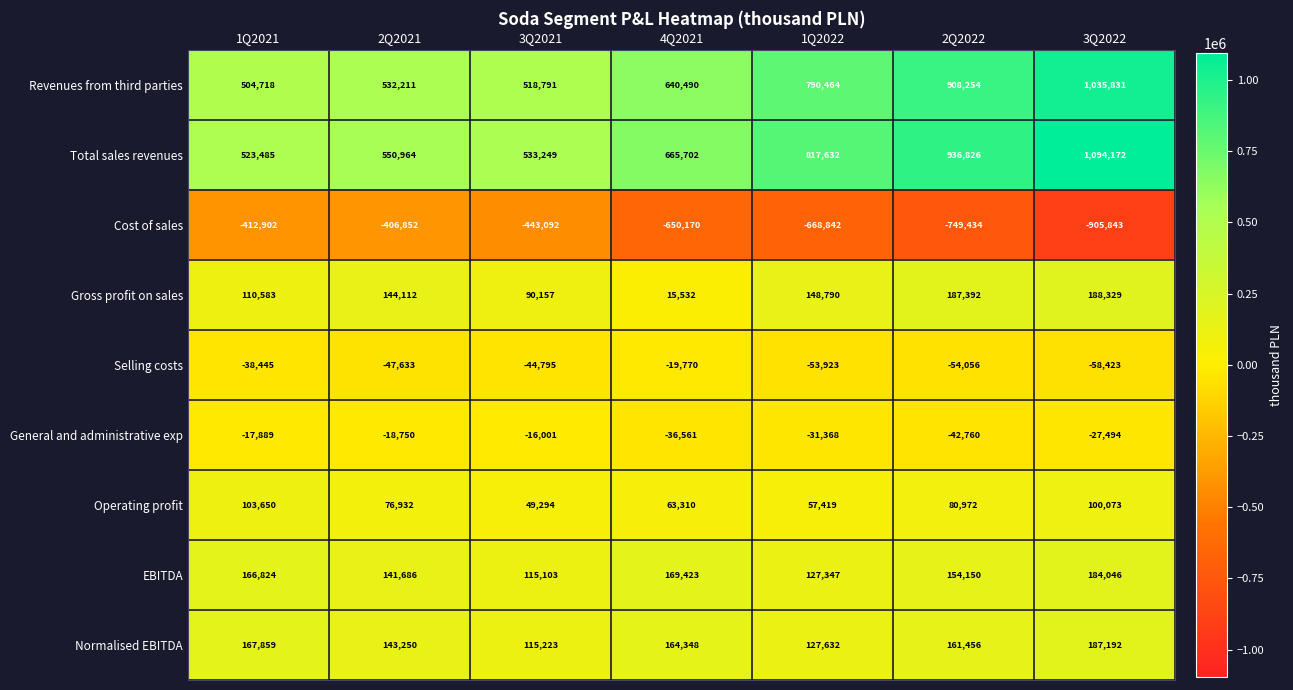

How many data points does each series have?

7